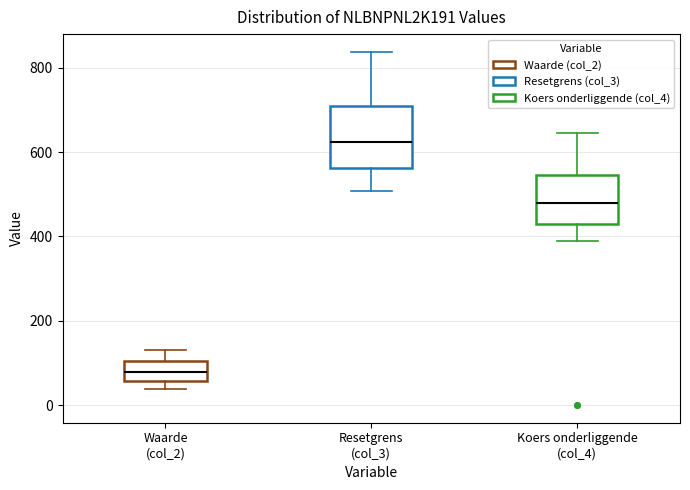

Reading left to right, read every box against the y-axis: the position of its median line, the range the box covers, and the ends of its whiskers. The values are not printed on the chart, so give them approximately, as read against the axis.

Waarde (col_2): median 80, box 60 to 100, whiskers 40 to 140
Resetgrens (col_3): median 620, box 560 to 700, whiskers 500 to 840
Koers onderliggende (col_4): median 480, box 420 to 540, whiskers 400 to 640